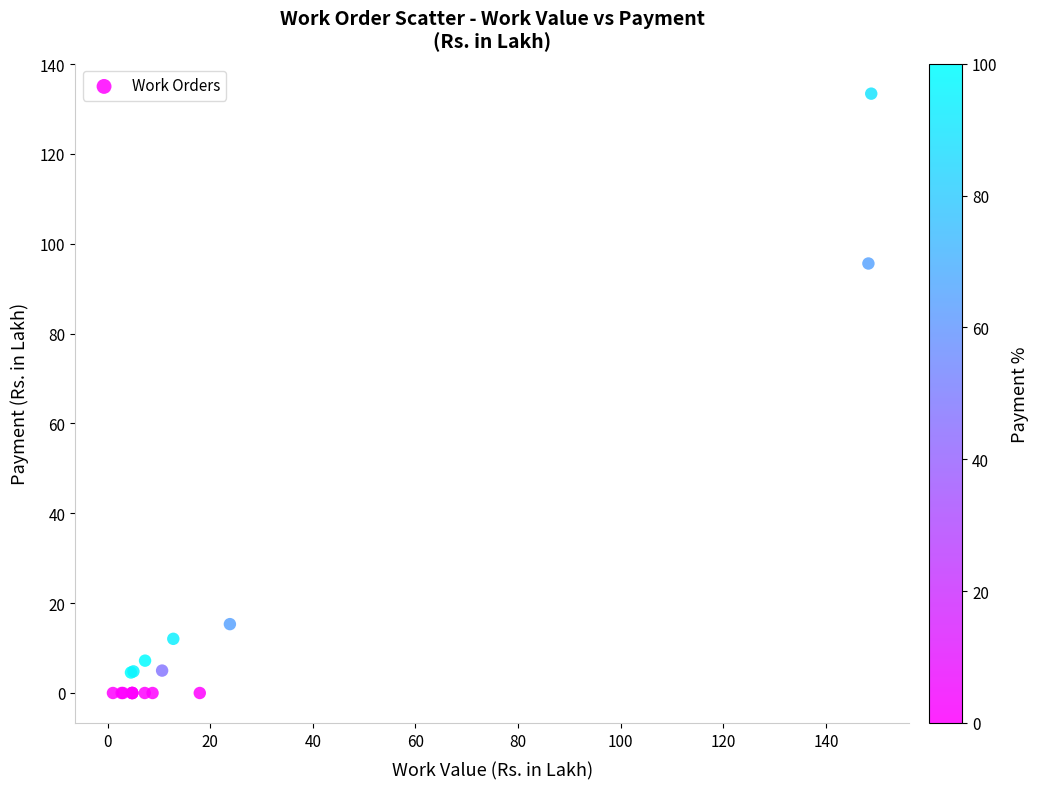

What Y value in the scatter plot is closest to 66?

95.6